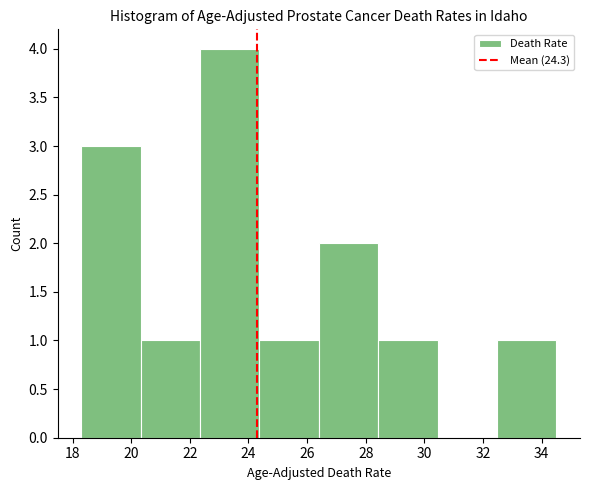

Reading left to right, transcribe this chart: for each bar, give the range it covers on the x-axis and its height. Neither the bar edges nor the heights are printed on the chart, so give them approximately, as read against the axes.

18.4 to 20.4: 3
20.4 to 22.4: 1
22.4 to 24.4: 4
24.4 to 26.4: 1
26.4 to 28.4: 2
28.4 to 30.4: 1
30.4 to 32.4: 0
32.4 to 34.6: 1